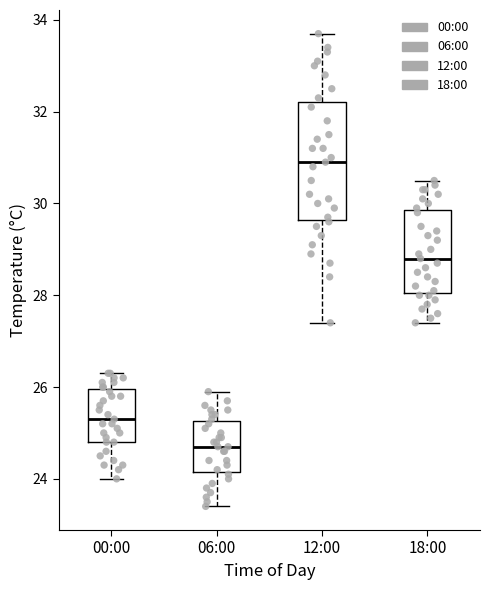

Which box is the tallest, from its lower edge to its upper edge?

12:00